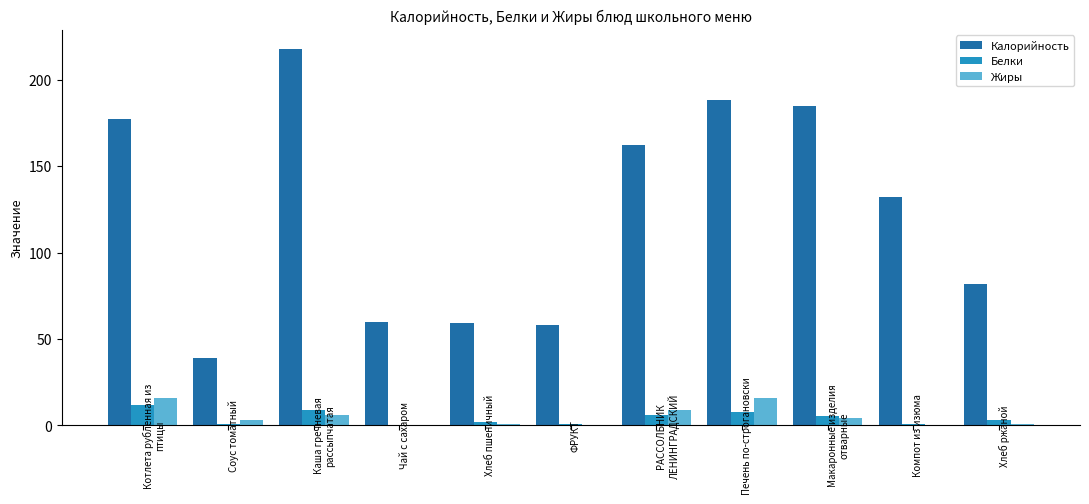

How many categories are shown in the chart?

11